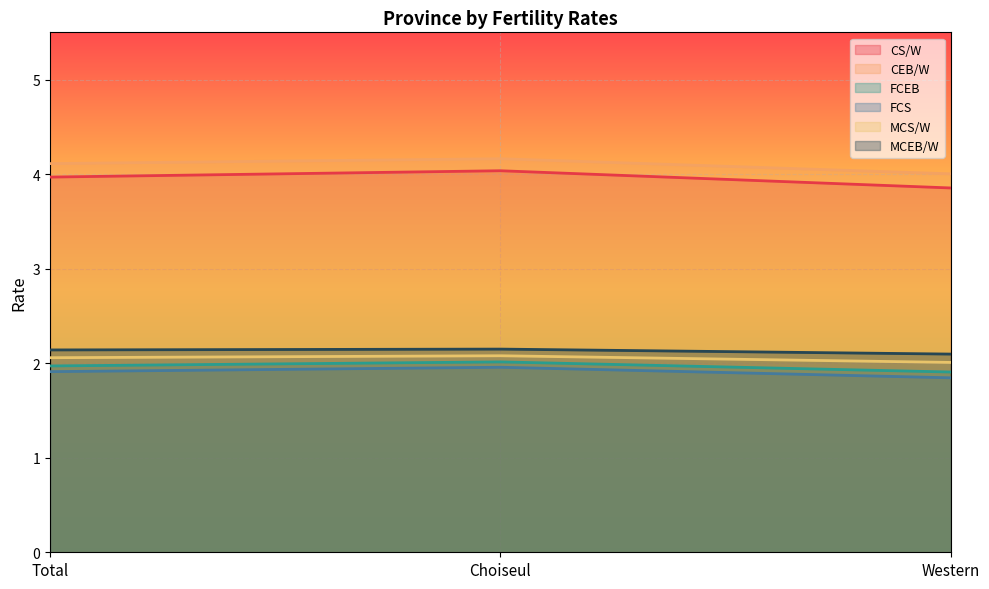

What are all the series names shown in the legend?

CS/W, CEB/W, FCEB, FCS, MCS/W, MCEB/W